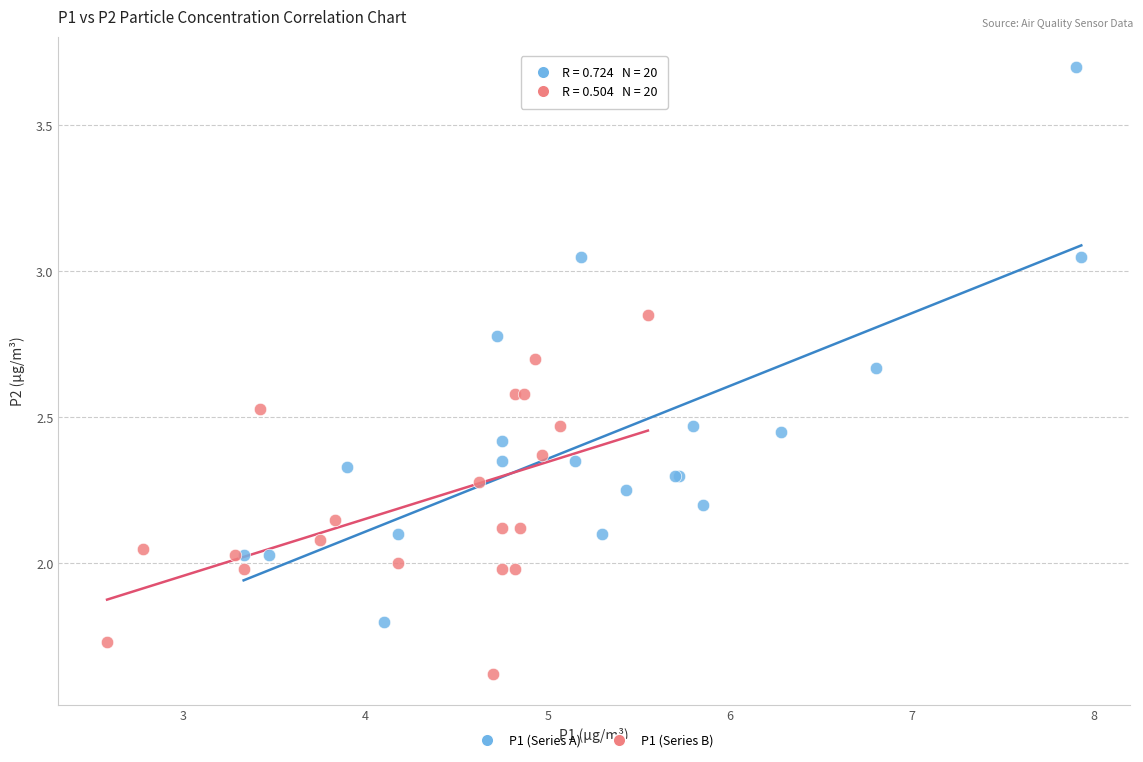

Which series reaches the minimum Y coordinate?

P1 (Series B)